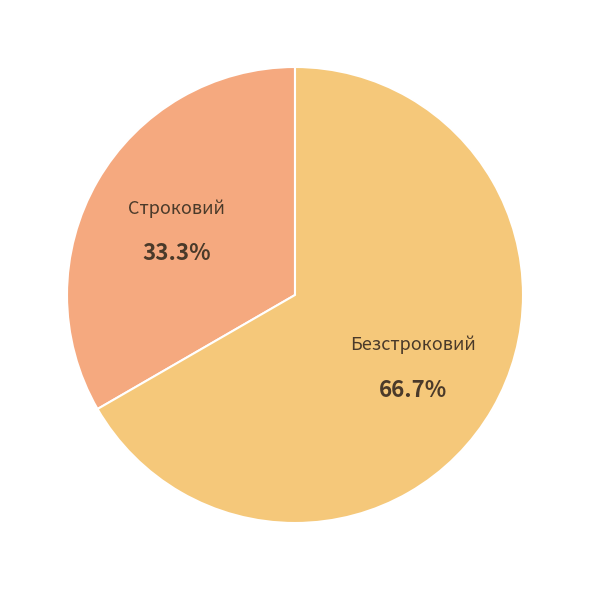

To the nearest percent, what is the difference between the largest and smallest slice percentages?

33%